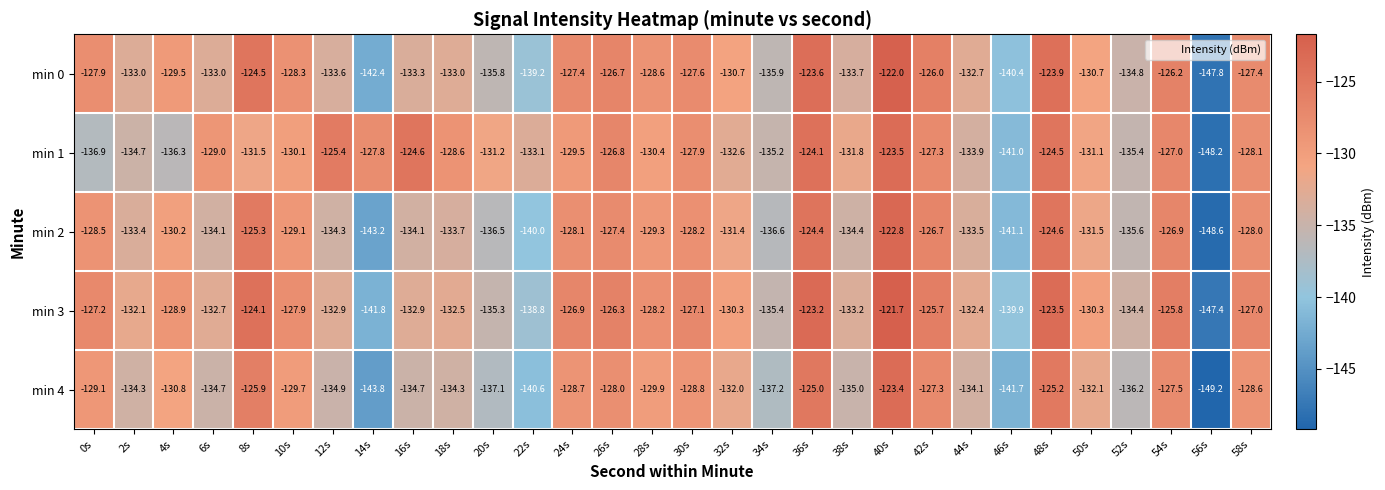

Which category has the highest value across all series?

40s